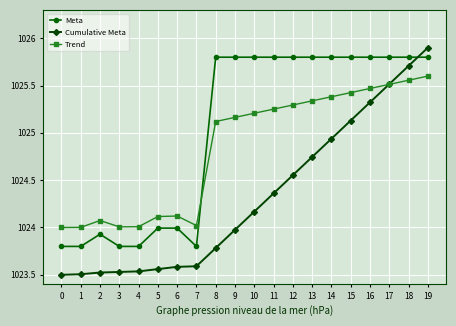

What is the minimum value for Meta?

1023.8